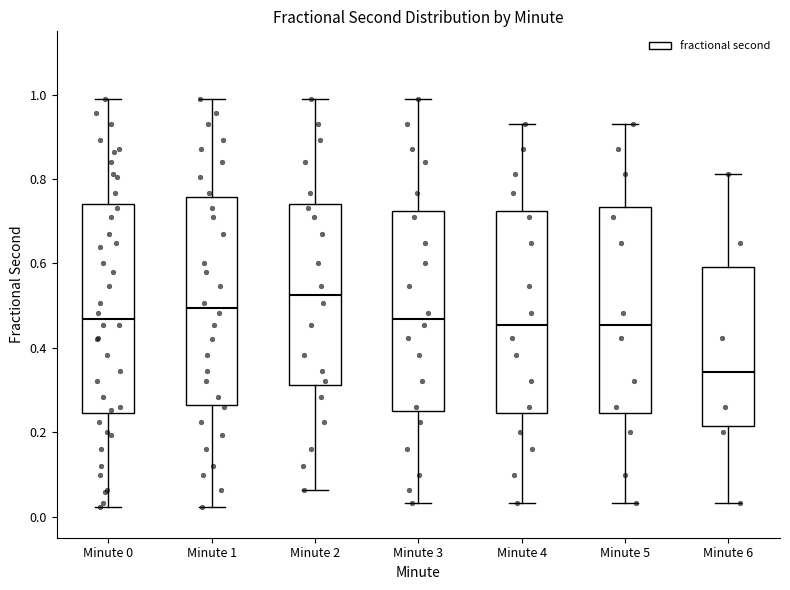

Where is the lower edge of the box for Minute 6 on the y-axis? The values are not printed on the chart, so give them approximately, as read against the axis.

0.22